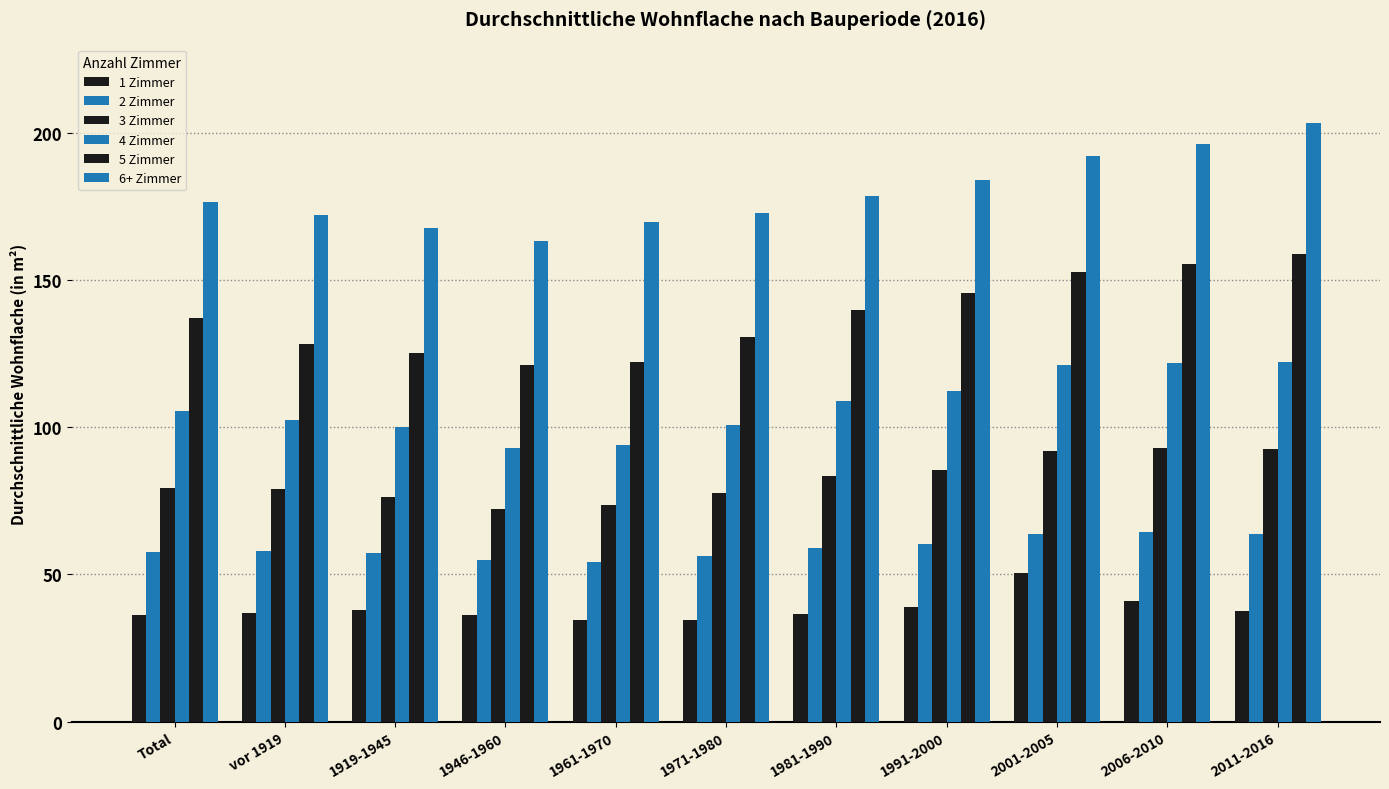

How many distinct data groups are displayed?

6